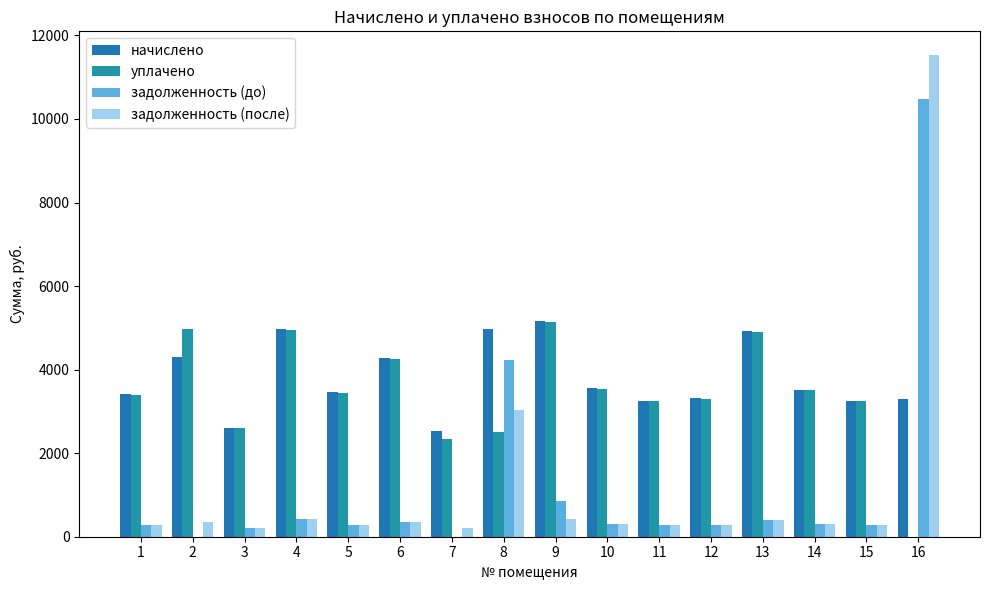

What is the difference between the maximum and minimum values in the задолженность (до) series?

10471.5